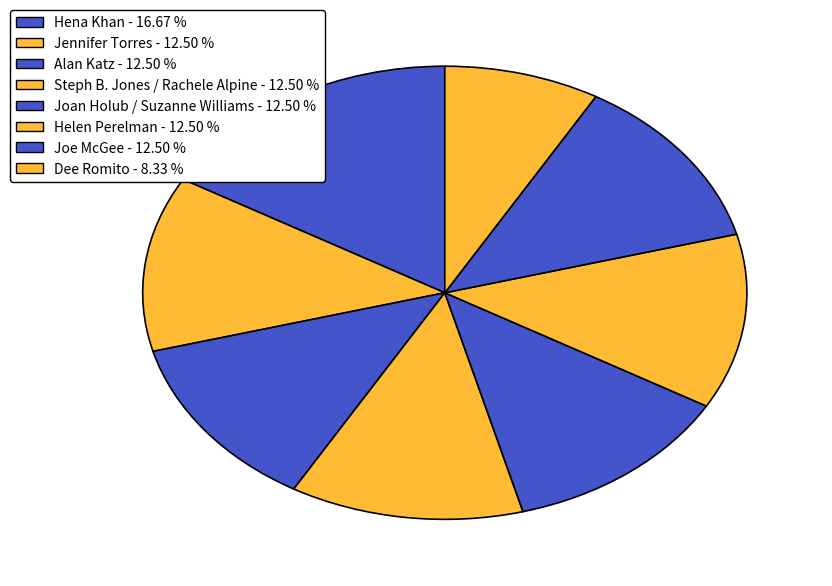

Count the number of slices in the pie.

8